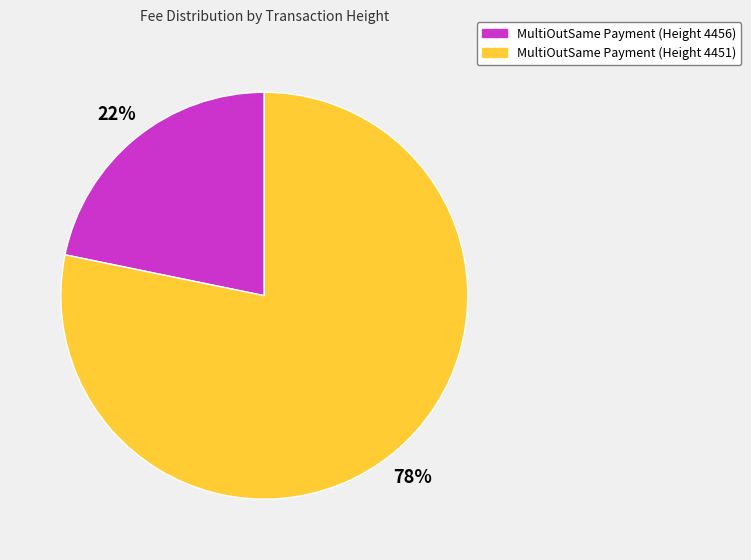

The MultiOutSame Payment (Height 4451) slice represents 78% of the pie. True or false?

True